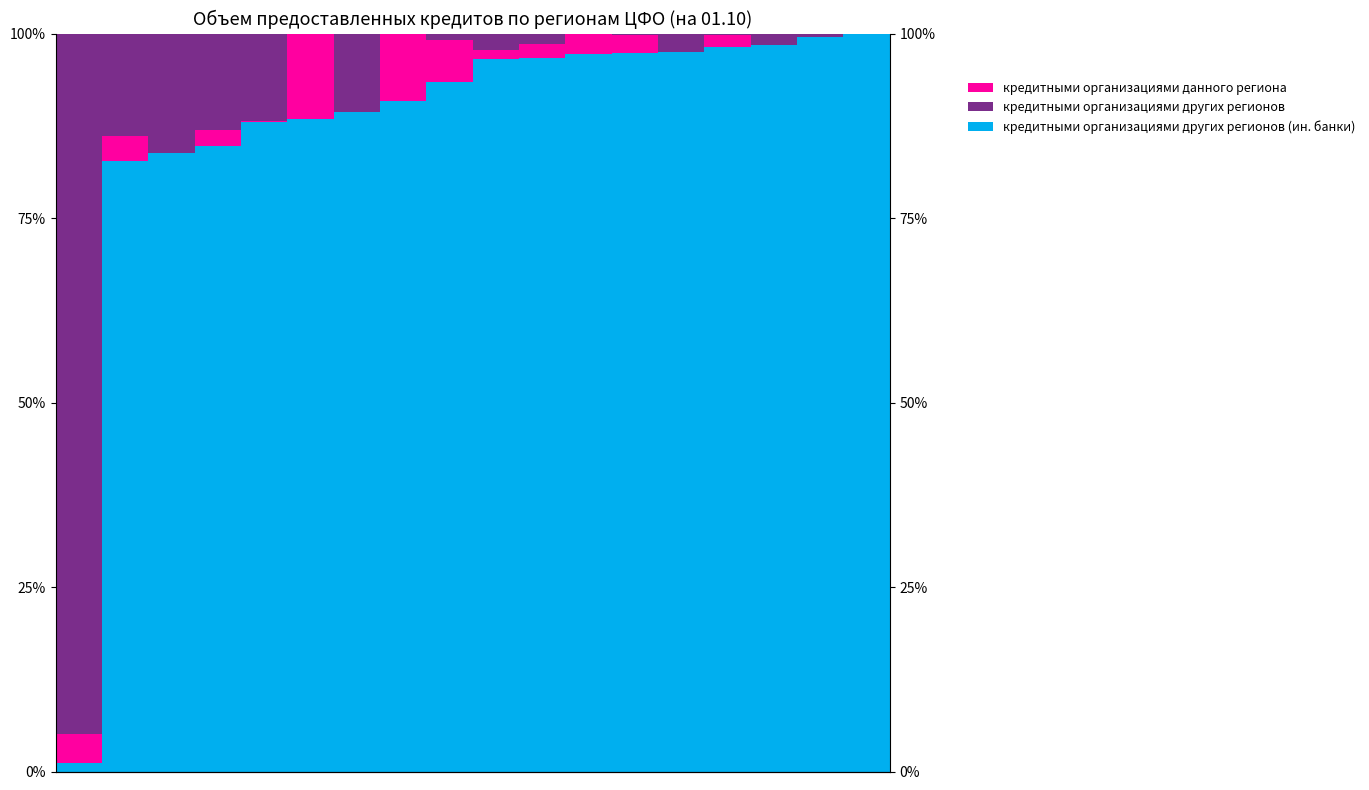

How many bars are there in total?

54